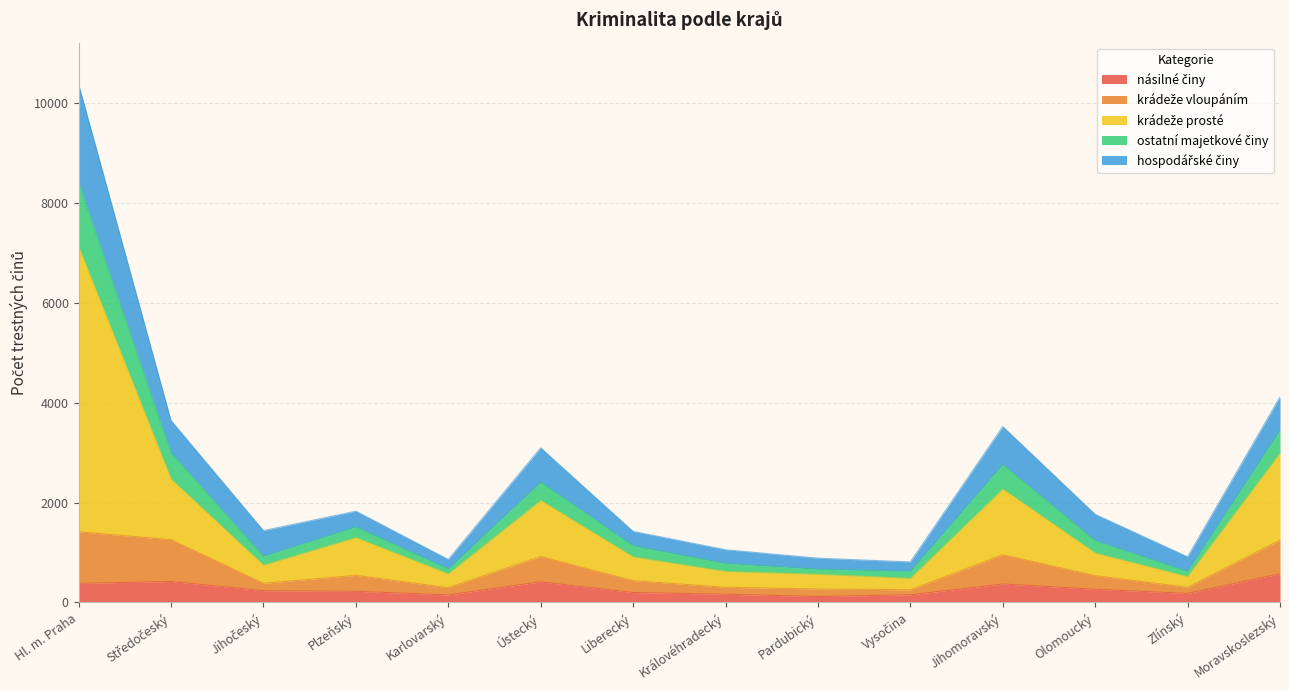

Which series has the largest total across all categories?

krádeže prosté